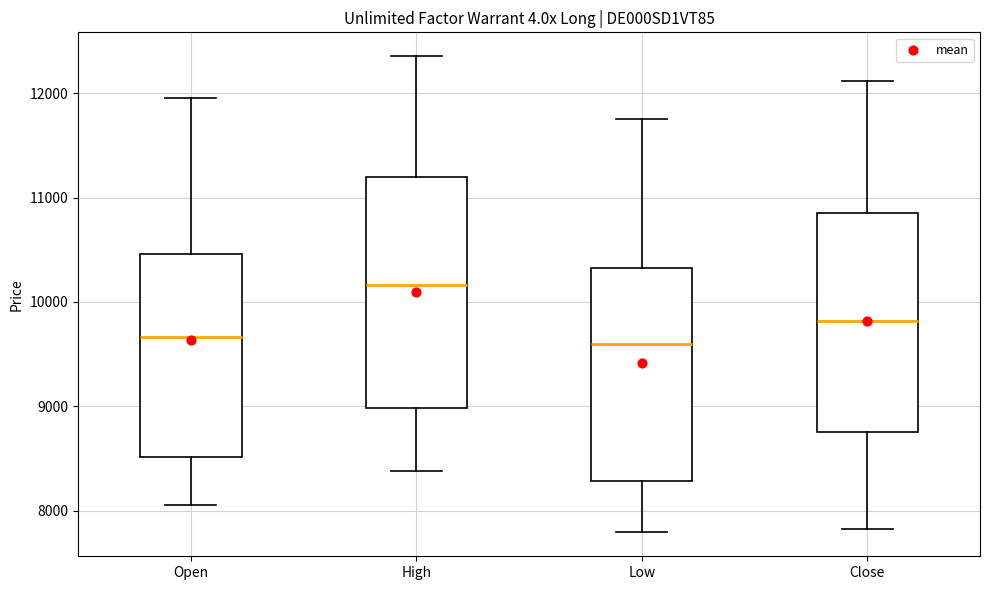

Reading left to right, read every box against the y-axis: the position of its median line, the range the box covers, and the ends of its whiskers. The values are not printed on the chart, so give them approximately, as read against the axis.

Open: median 9700, box 8500 to 10500, whiskers 8100 to 12000
High: median 10200, box 9000 to 11200, whiskers 8400 to 12400
Low: median 9600, box 8300 to 10300, whiskers 7800 to 11800
Close: median 9800, box 8800 to 10900, whiskers 7800 to 12100